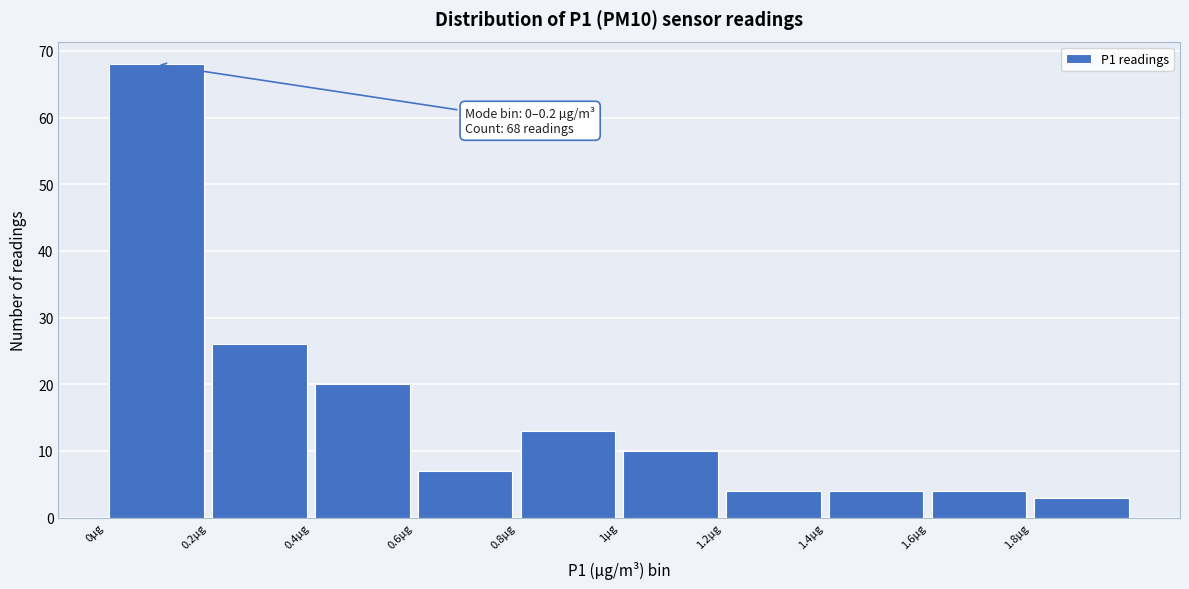

Over which range of the x-axis is the bar tallest?

0.0 to 0.2